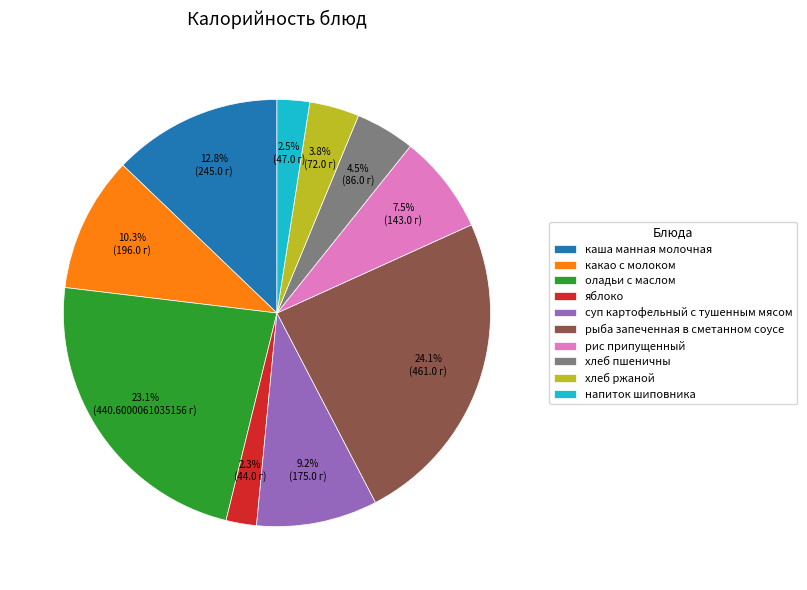

Between каша манная молочная and рыба запеченная в сметанном соусе, which is larger?

рыба запеченная в сметанном соусе